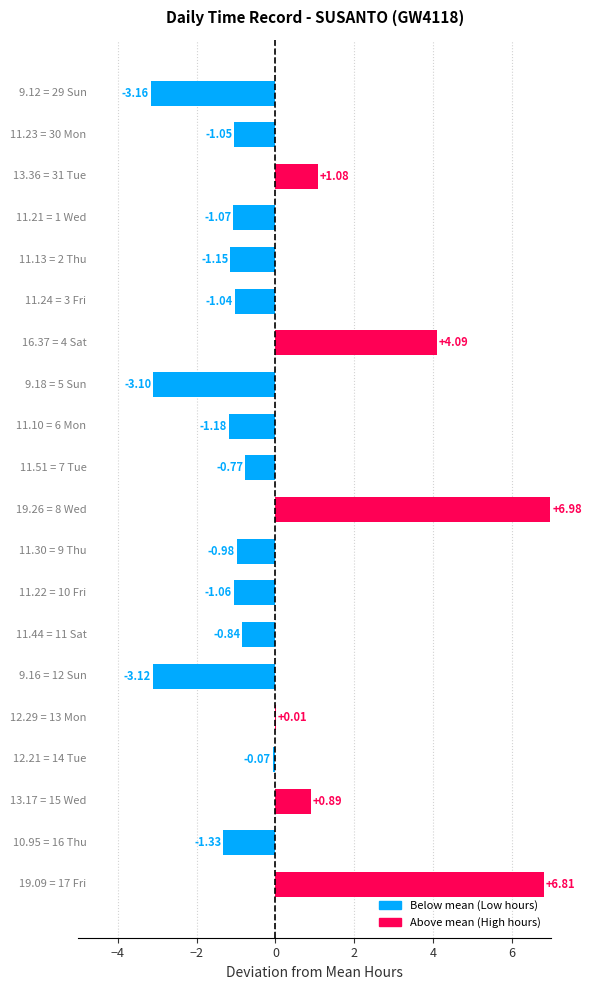

Count the number of categories in the chart.

20